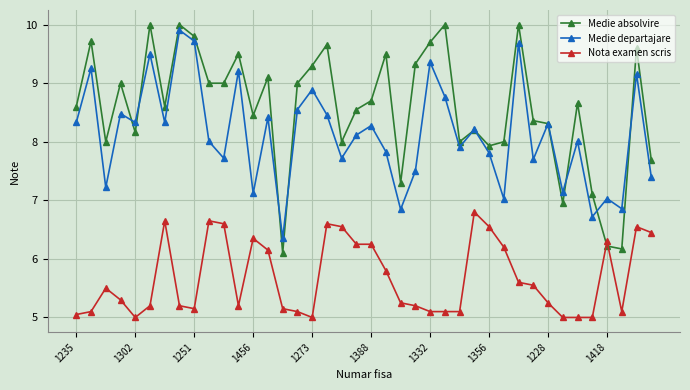

Which series has the largest total across all categories?

Medie absolvire